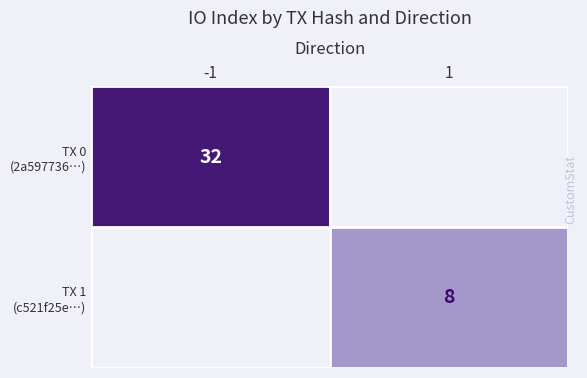

What is the minimum value shown in the chart?

8.0